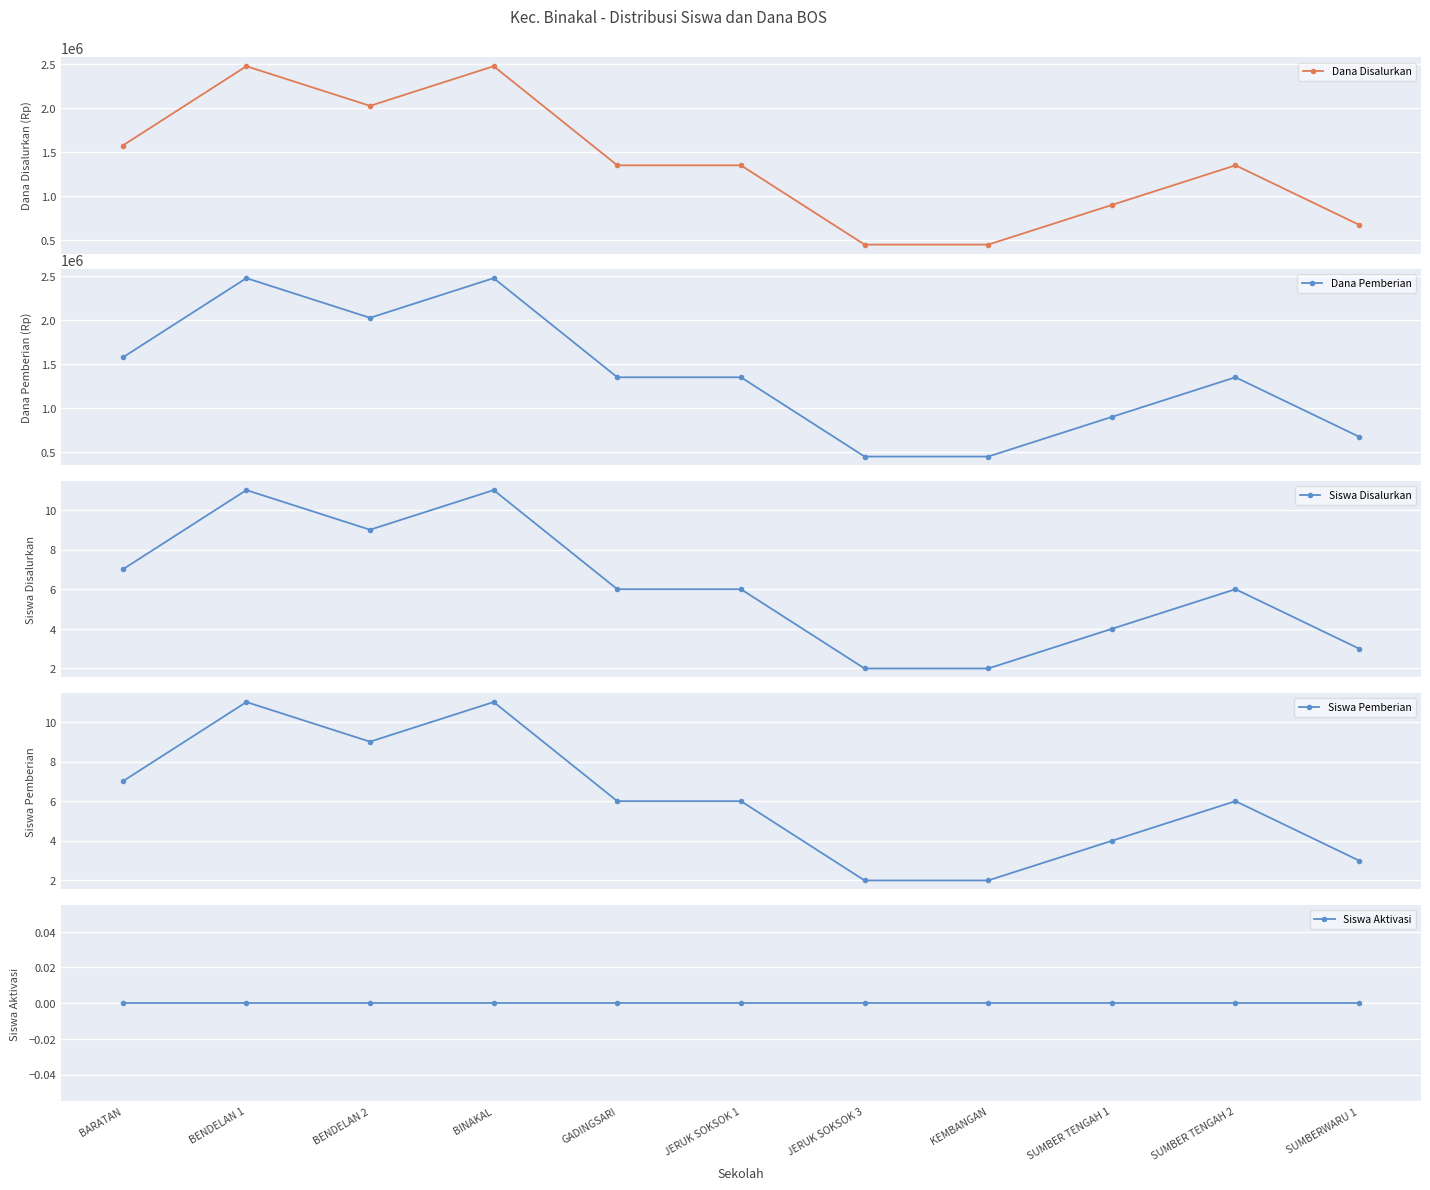

Rank the categories by Siswa Aktivasi value from lowest to highest.

BARATAN, BENDELAN 1, BENDELAN 2, BINAKAL, GADINGSARI, JERUK SOKSOK 1, JERUK SOKSOK 3, KEMBANGAN, SUMBER TENGAH 1, SUMBER TENGAH 2, SUMBERWARU 1